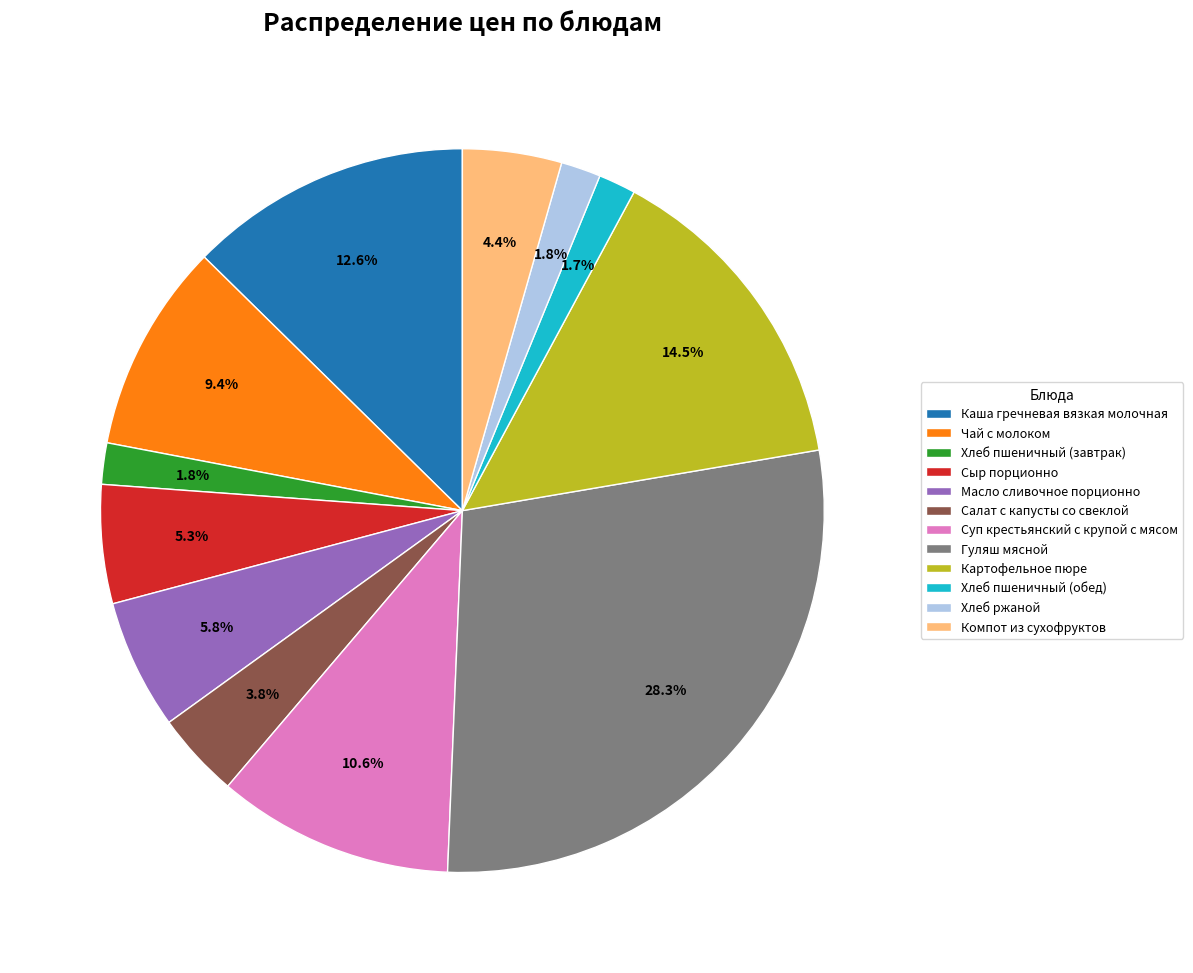

What percentage is the Хлеб пшеничный (завтрак) slice, to the nearest percent?

2%